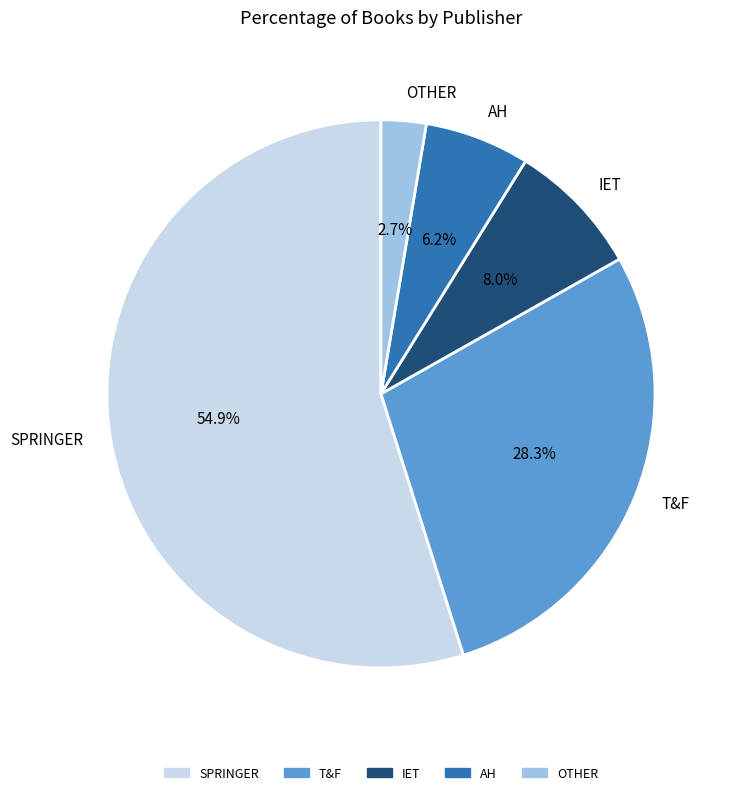

Which has a higher value, SPRINGER or OTHER?

SPRINGER